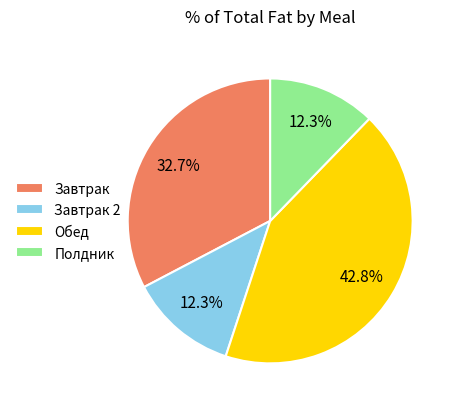

To the nearest percent, what is the average slice percentage?

25%